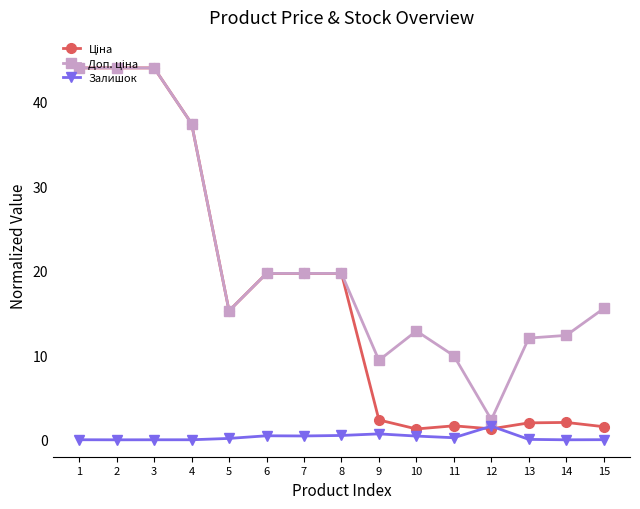

What is the greatest value displayed?

44.0